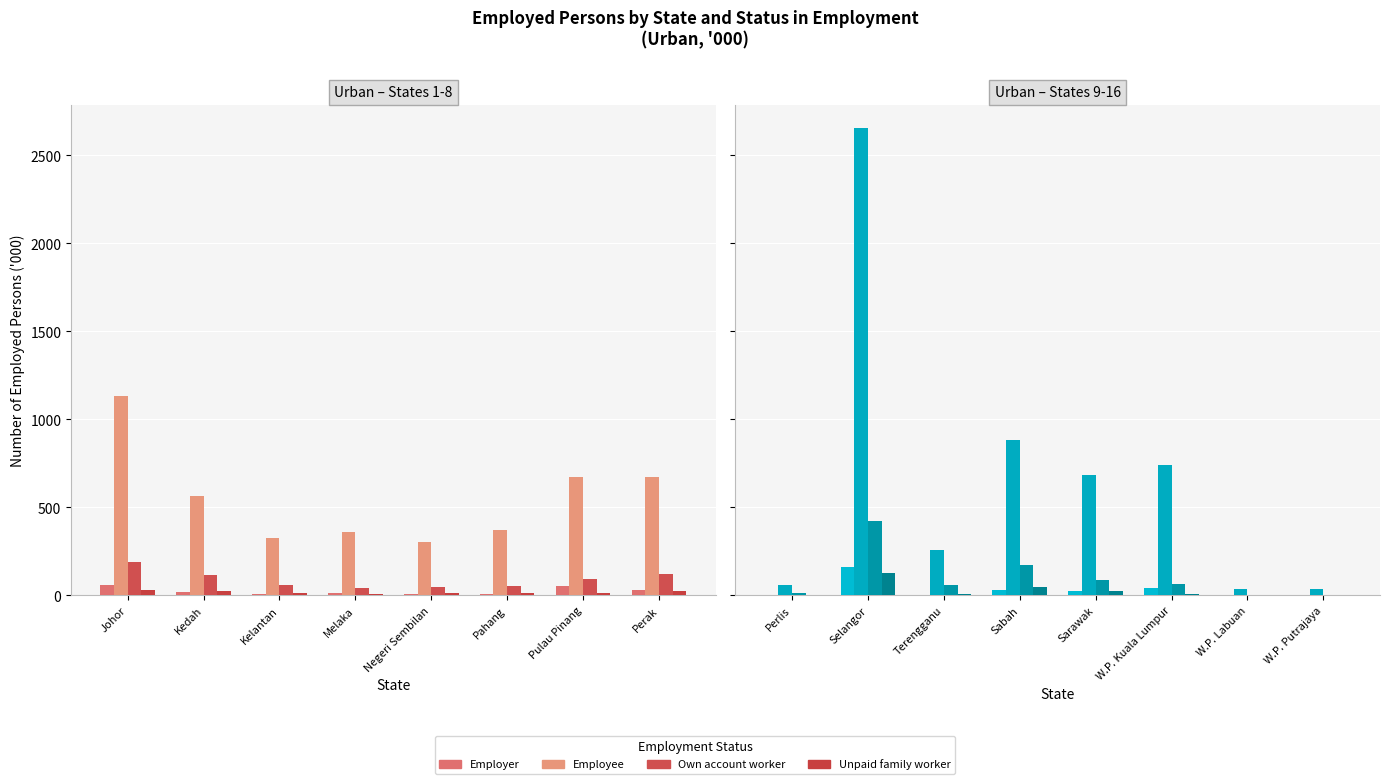

What is the average value of the Own account worker series?

103.5